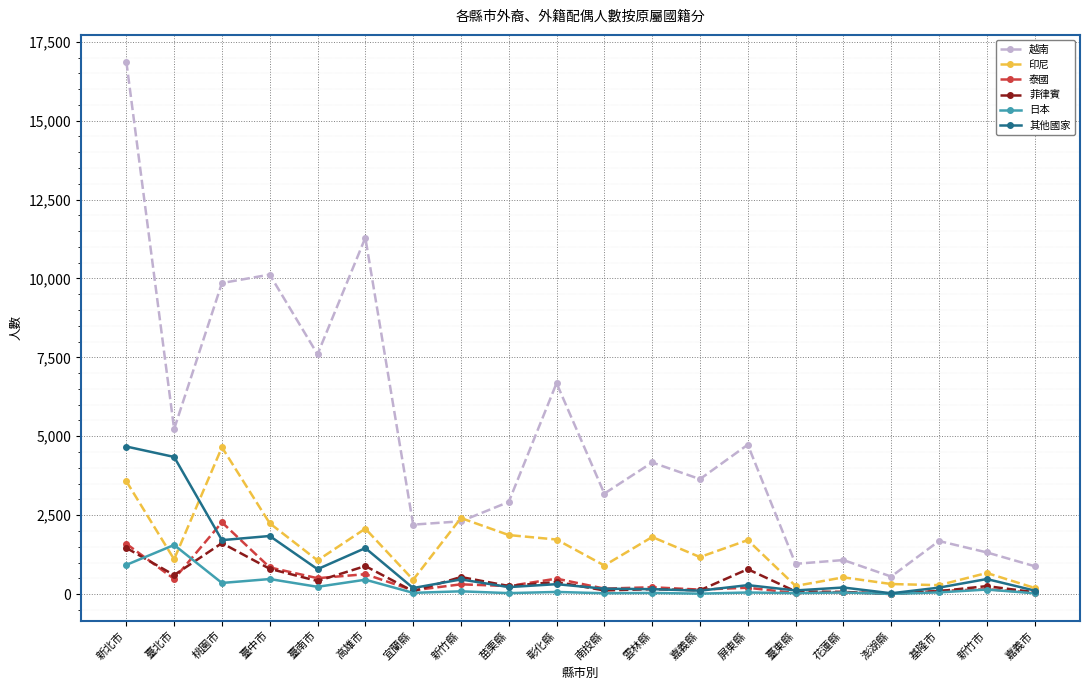

True or false: 印尼 and 泰國 intersect in this chart.

False